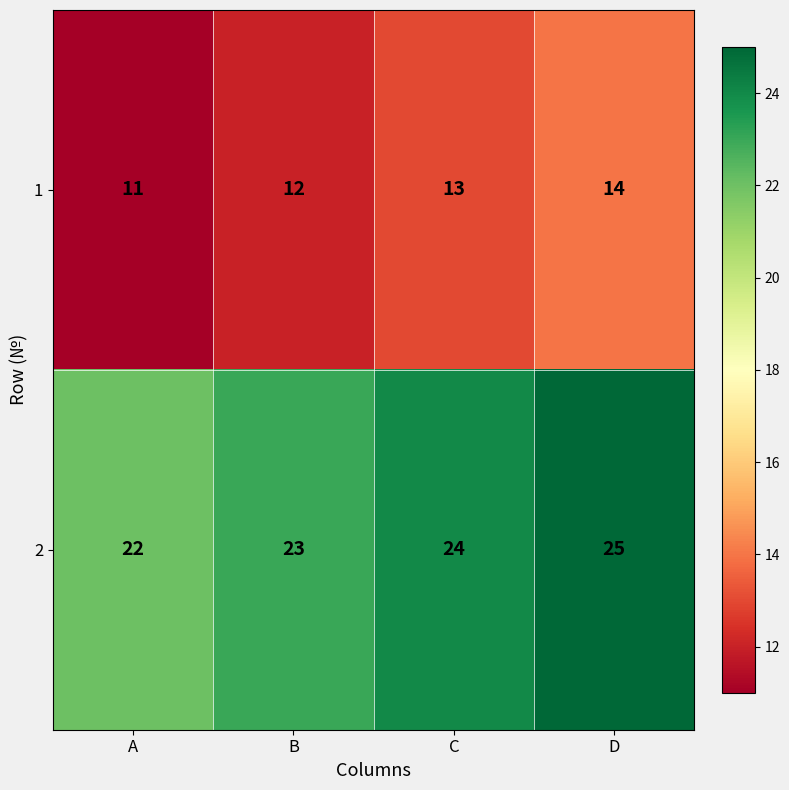

Count the number of categories in the chart.

4